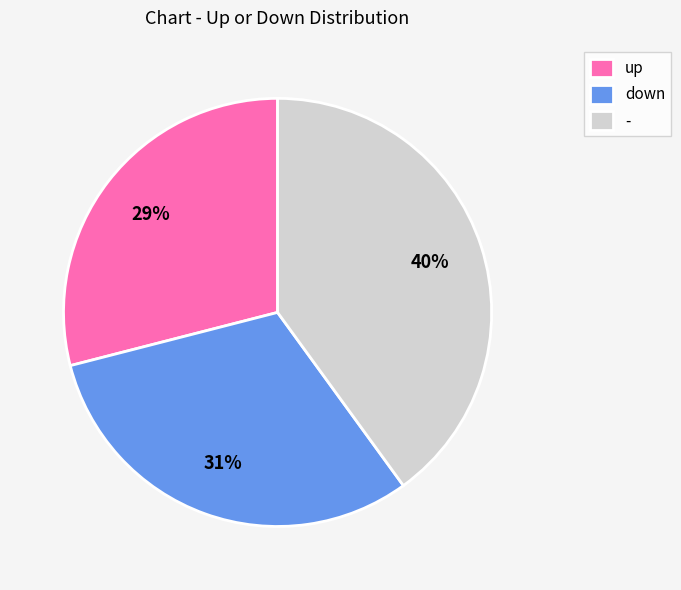

Between up and down, which is larger?

down